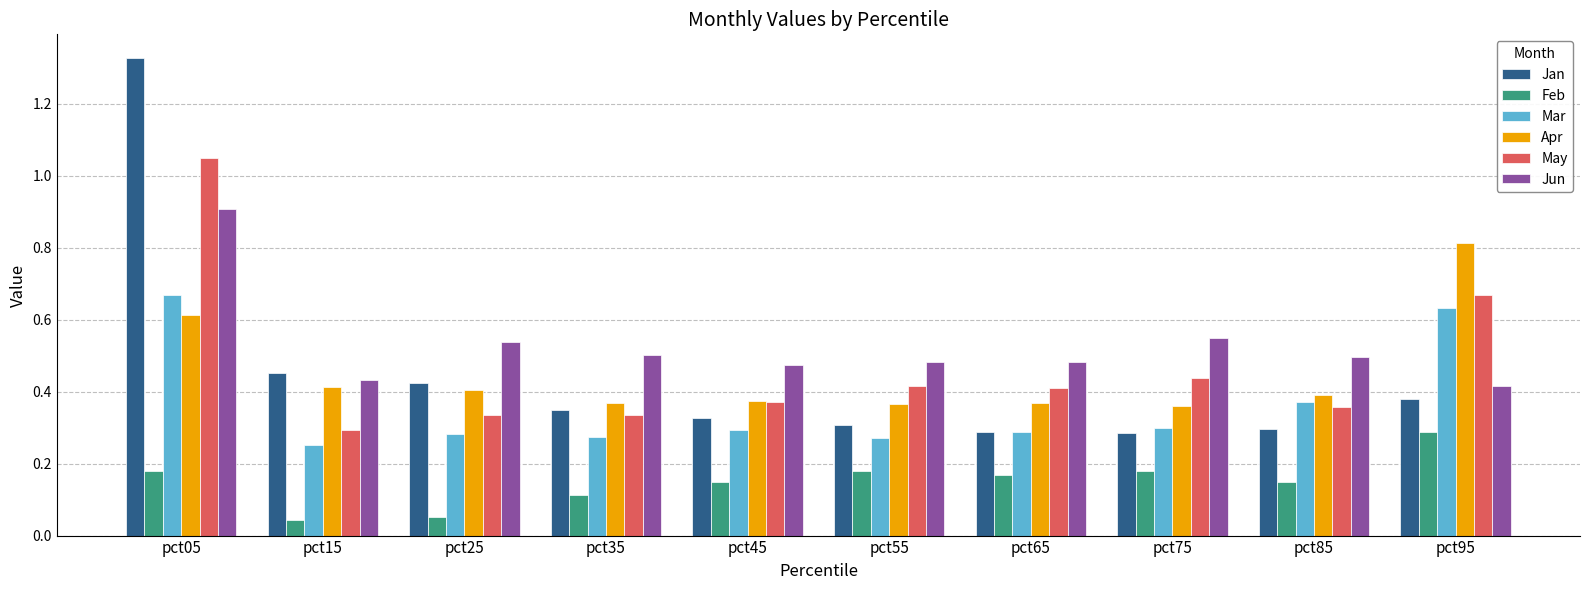

List the series in order of their peak value, lowest first.

Feb, Mar, Apr, Jun, May, Jan